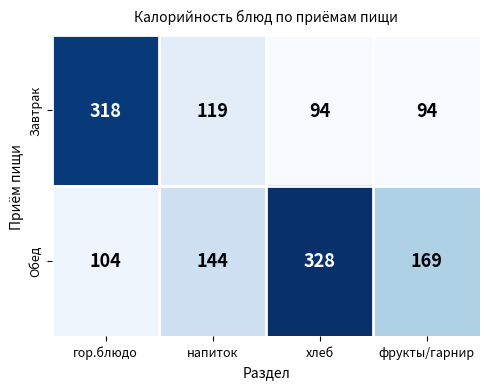

What is the maximum value shown in the chart?

328